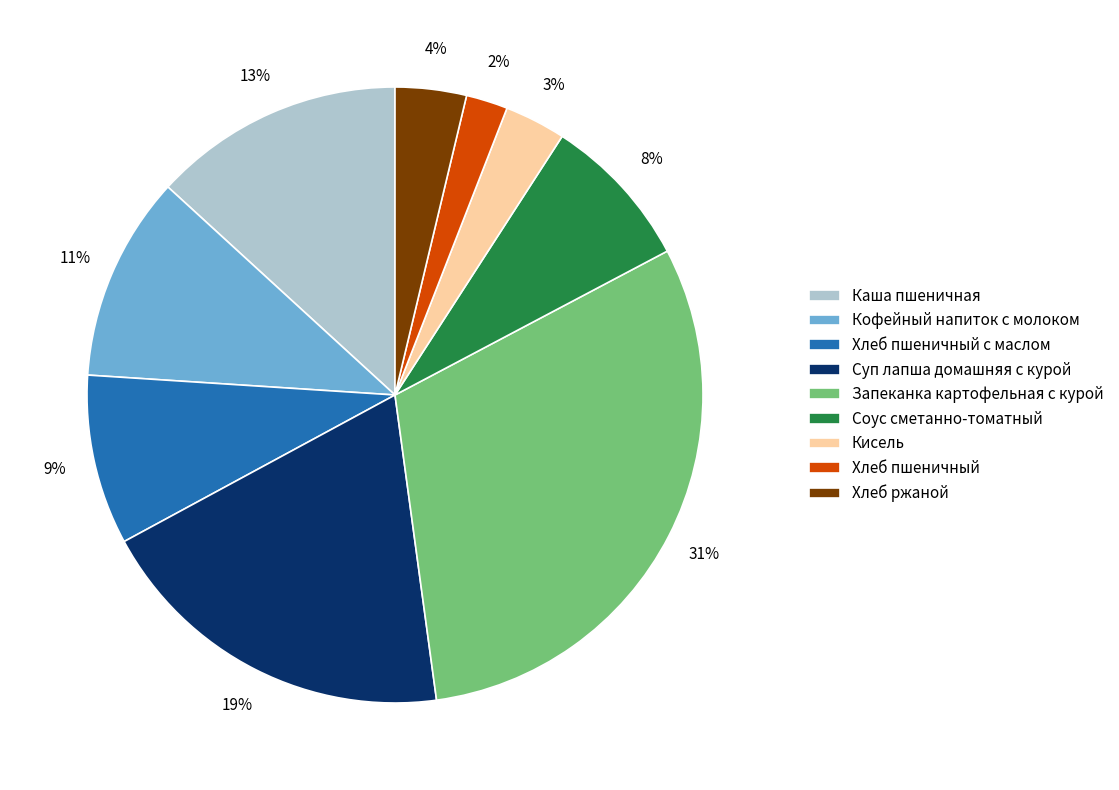

Which has a higher value, Соус сметанно-томатный or Запеканка картофельная с курой?

Запеканка картофельная с курой